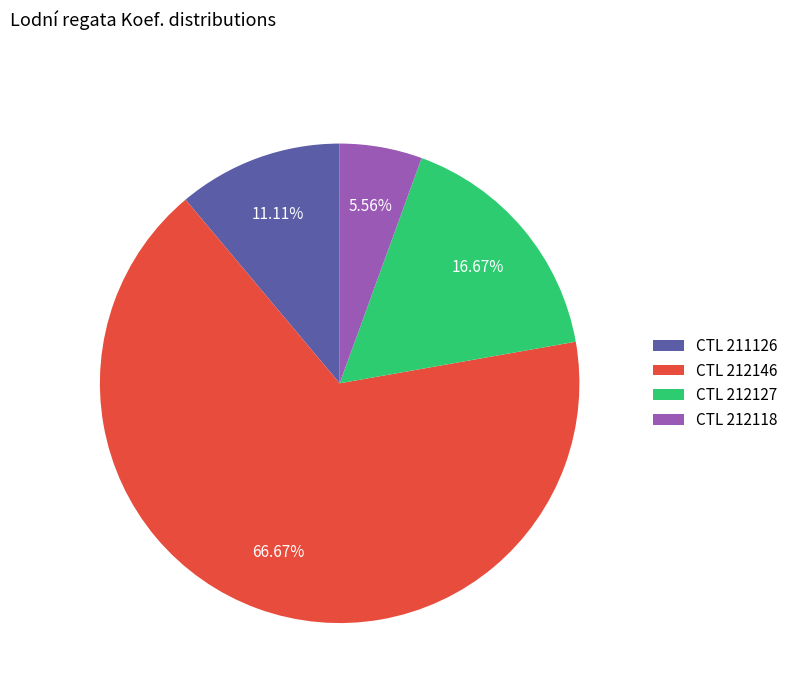

Count the number of slices in the pie.

4